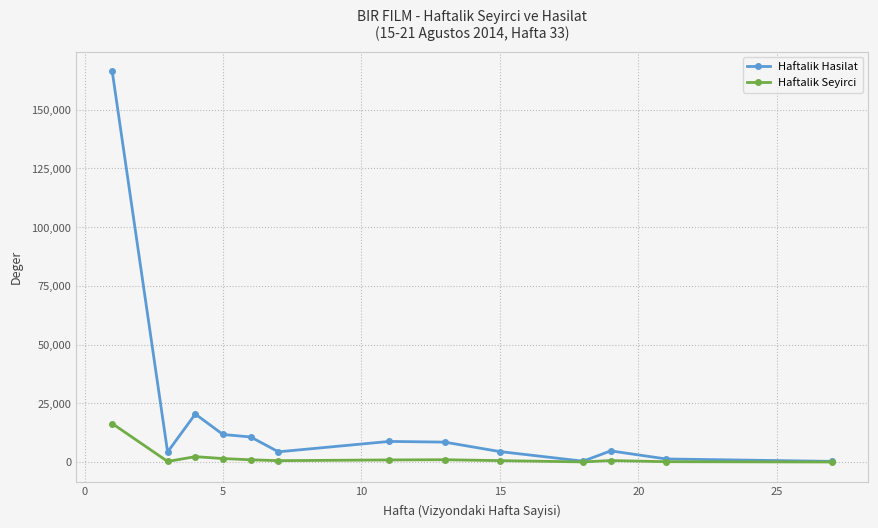

True or false: Haftalik Seyirci has more than 0 interior local peaks.

True